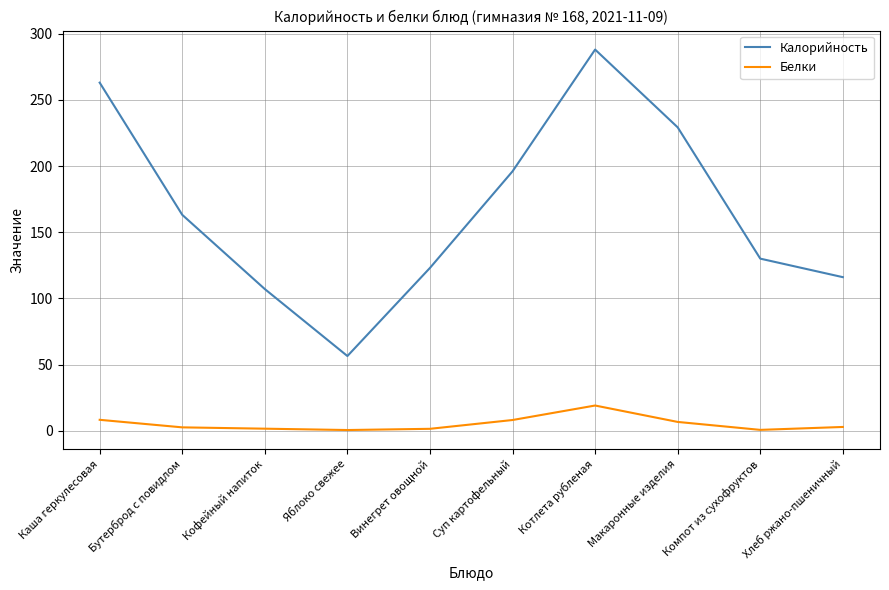

The Калорийность series shows 54.7 at Кофейный напиток. True or false?

False